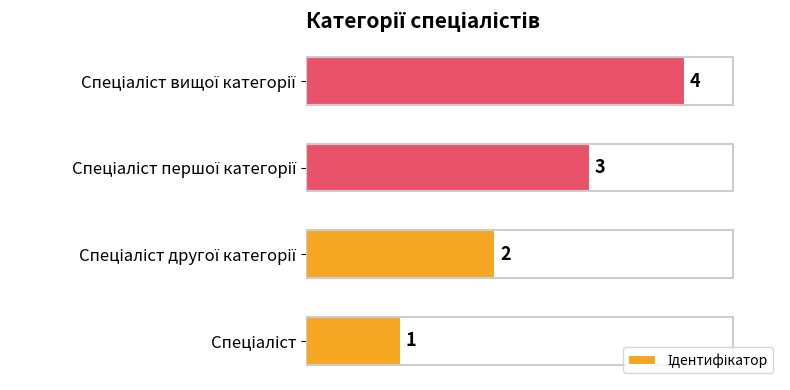

How many values are between 2 and 4?

3